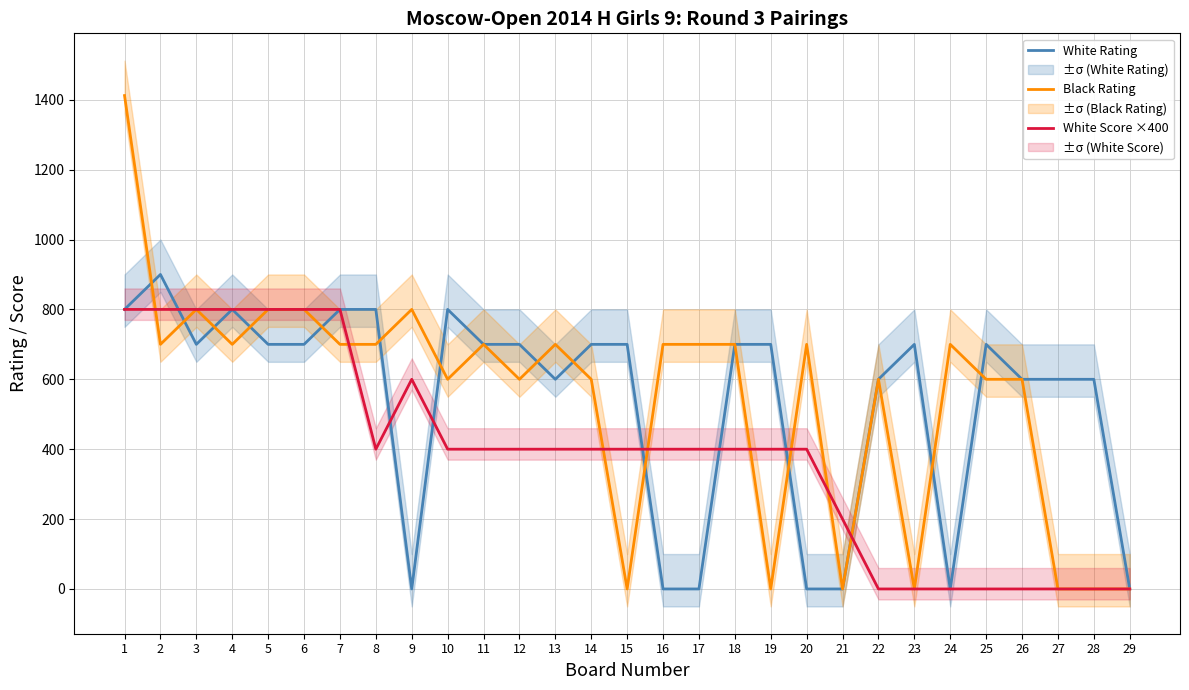

After their last crossing, which series has the higher values: White Score ×400 or White Rating?

White Rating